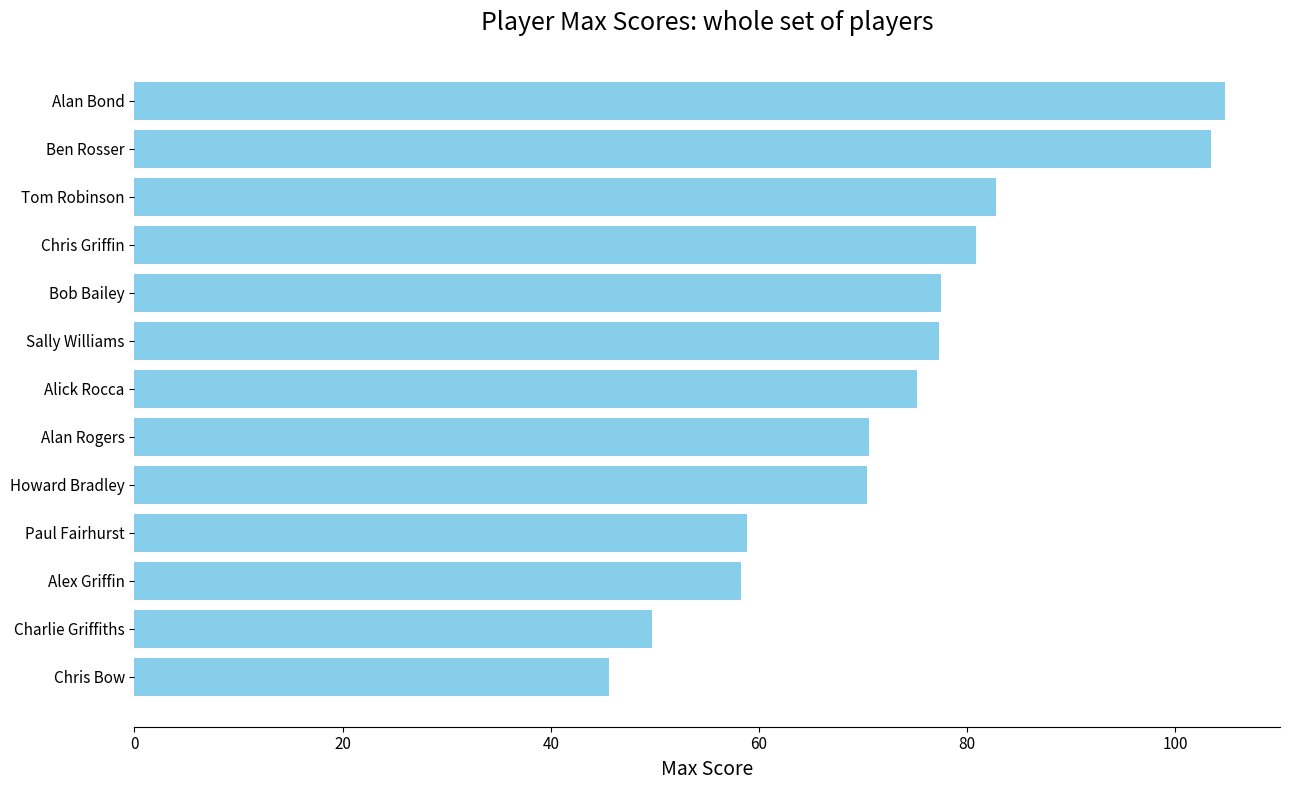

What is the difference between the values at Alan Bond and Chris Griffin?

24.0